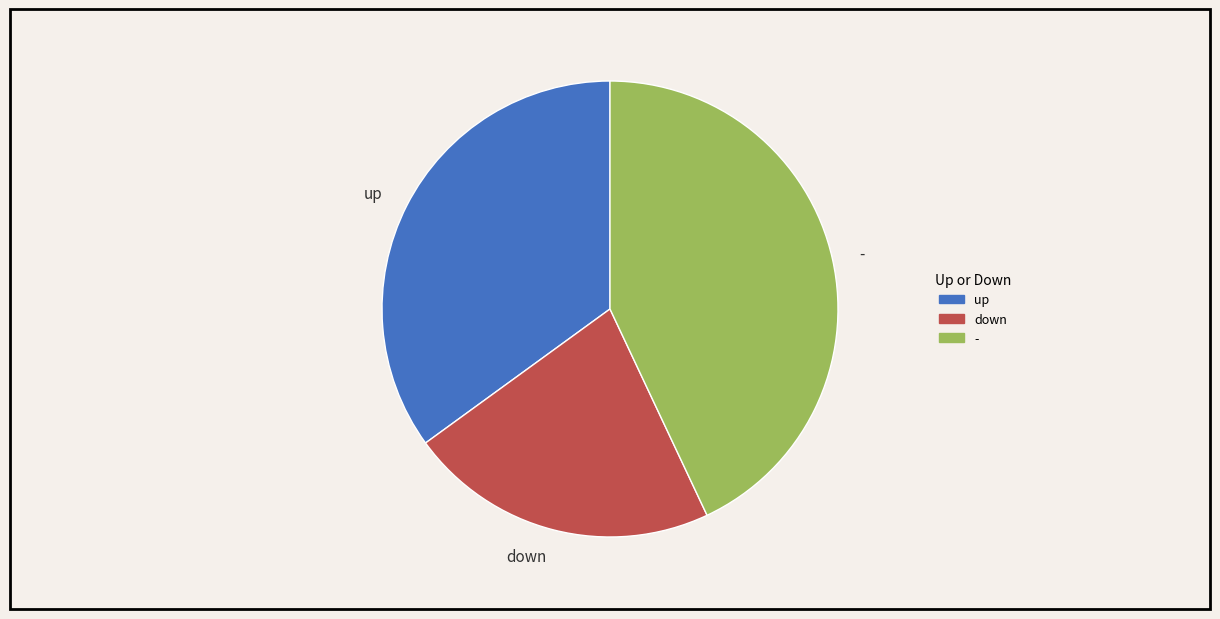

Combined, do up and down account for over 50%?

Yes